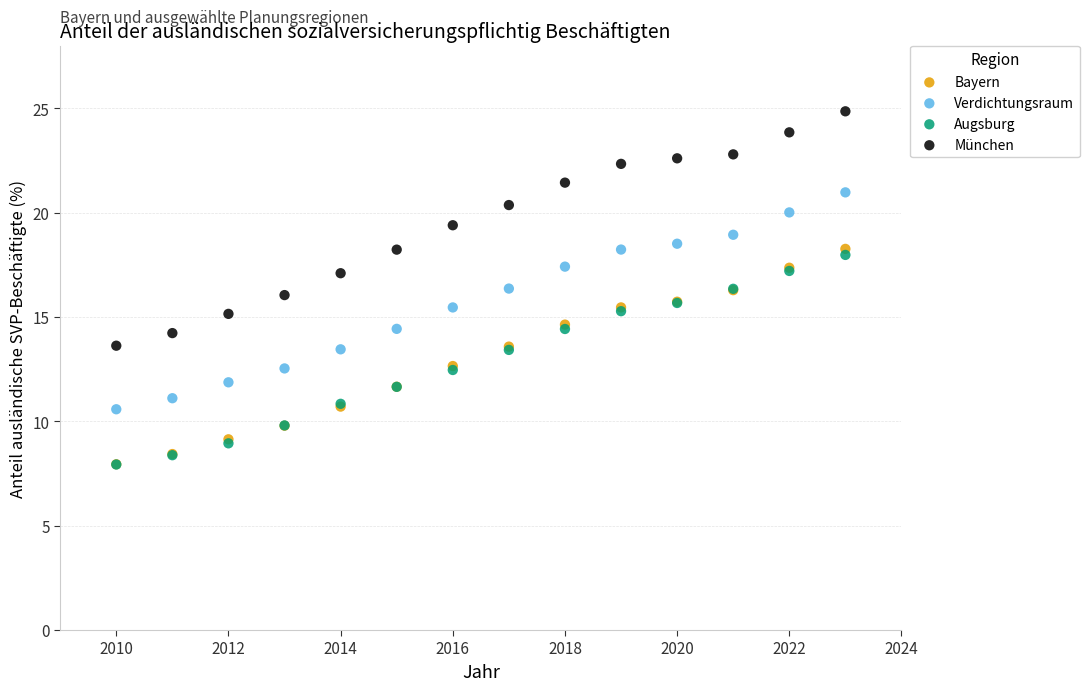

What are all the series names shown in the legend?

Bayern, Verdichtungsraum, Augsburg, München